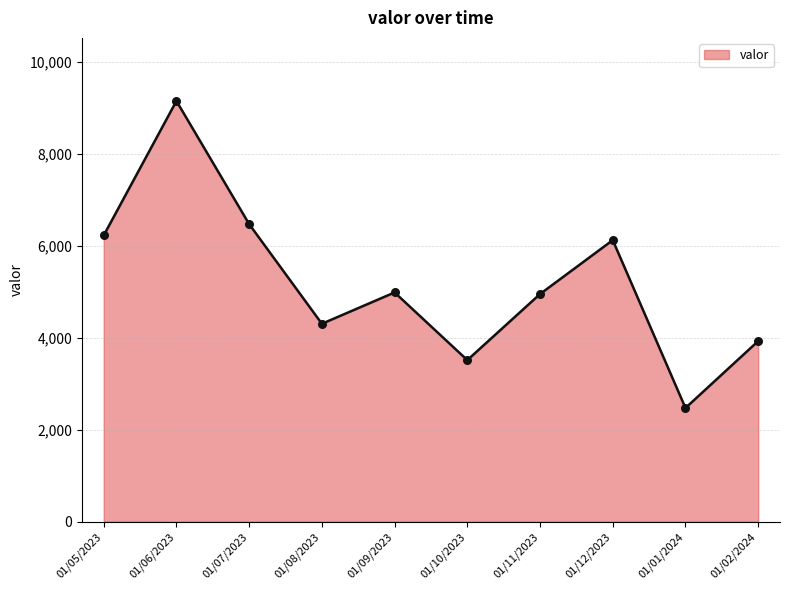

What is the change in value from 01/11/2023 to 01/01/2024?

-2477